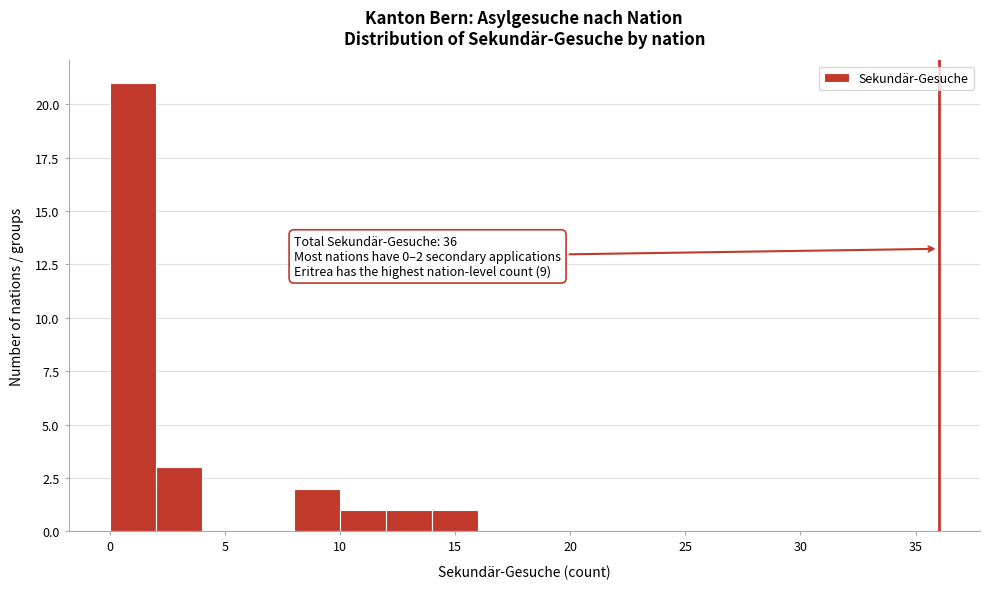

Which range on the x-axis has the tallest bar?

0 to 2